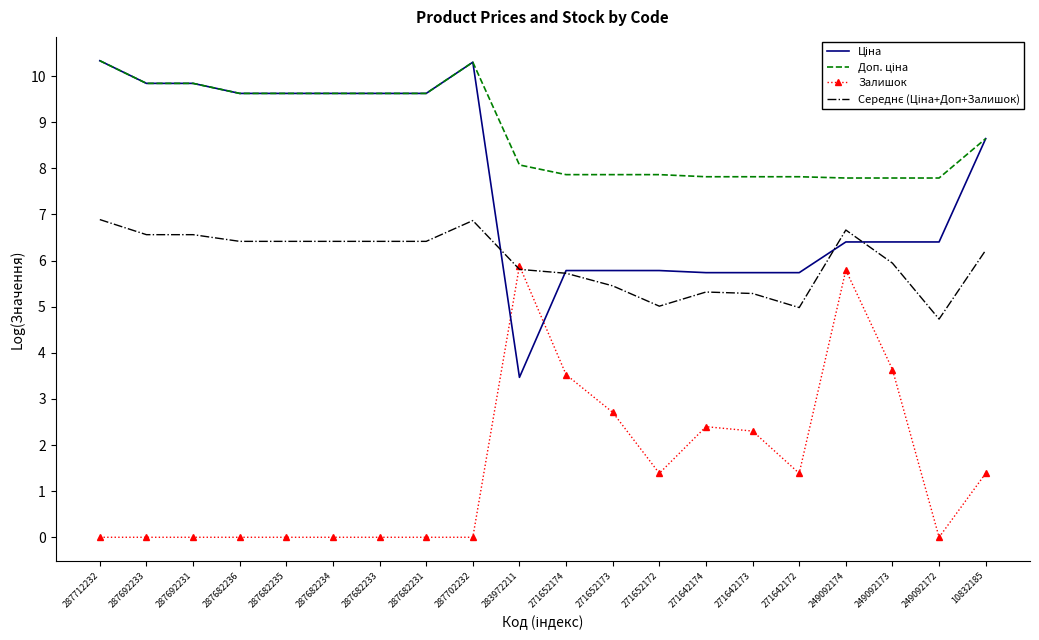

What position from the right is 287692233?

19